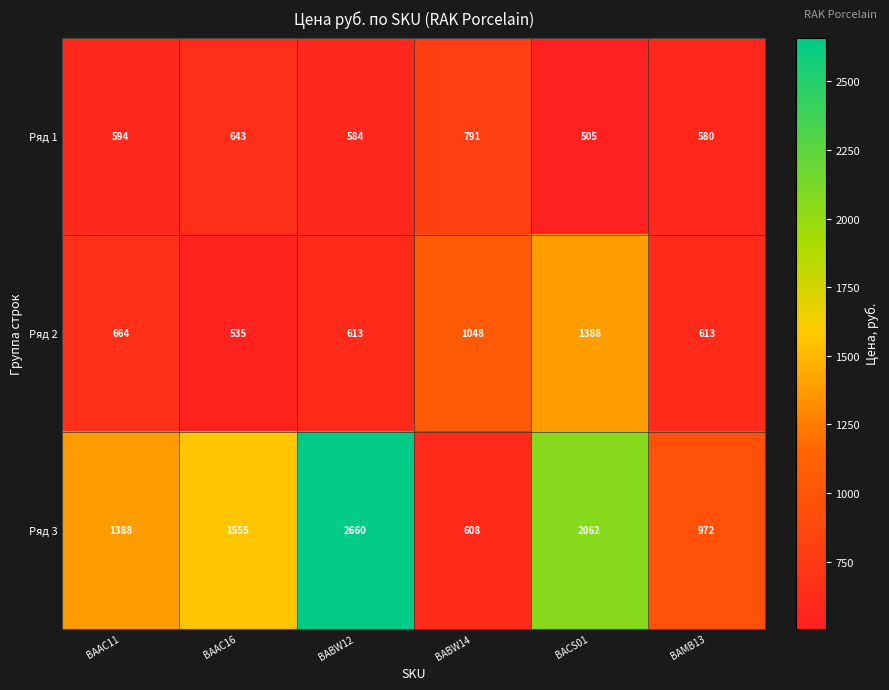

How many data points does each series have?

6